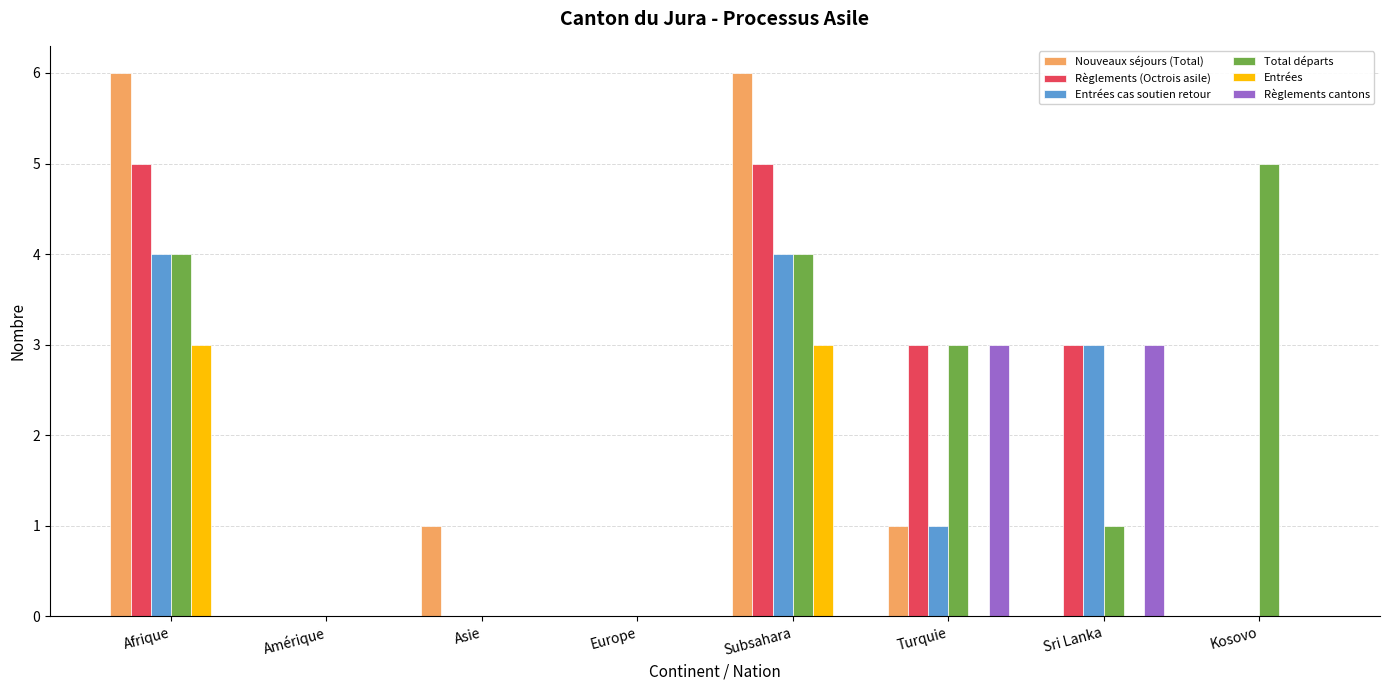

What is the sum of all Entrées cas soutien retour values?

12